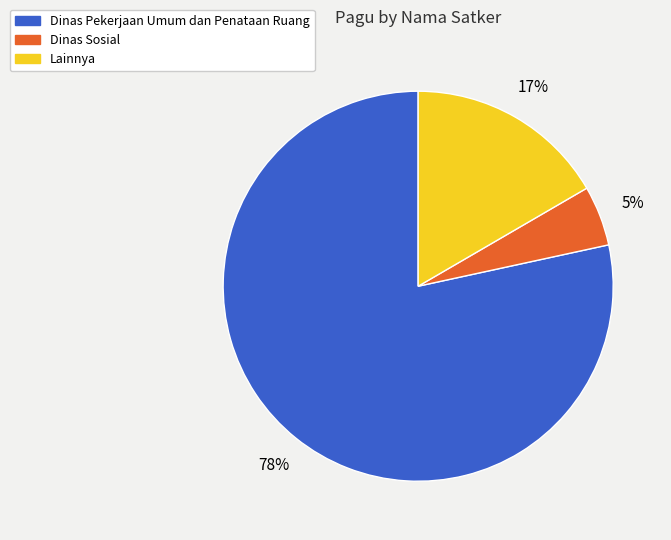

Is there a majority slice in this chart?

Yes